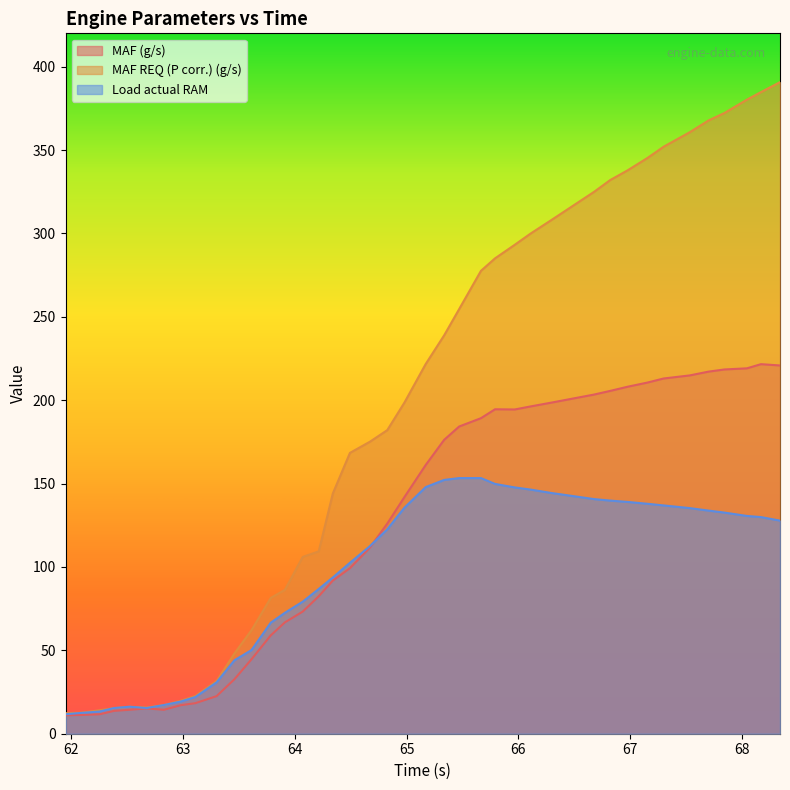

What is the average value of the MAF (g/s) series?

123.2